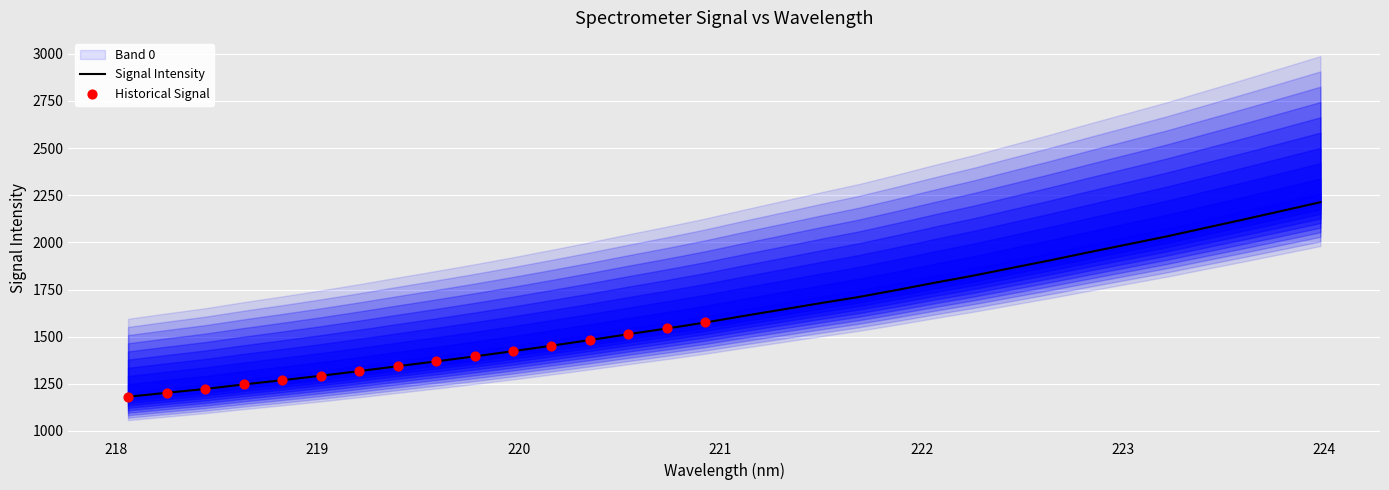

What is the maximum value for Signal Intensity?

2212.8